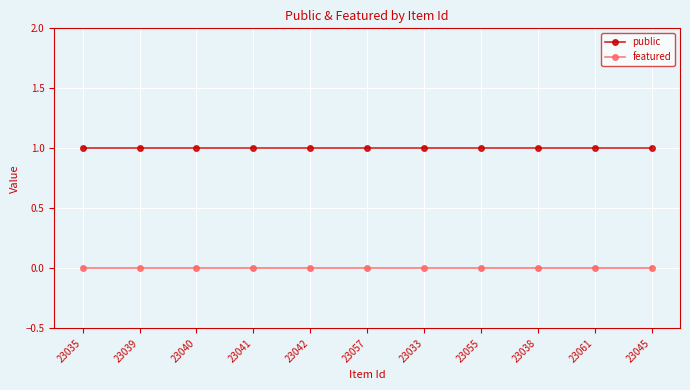

What are all the series names shown in the legend?

public, featured